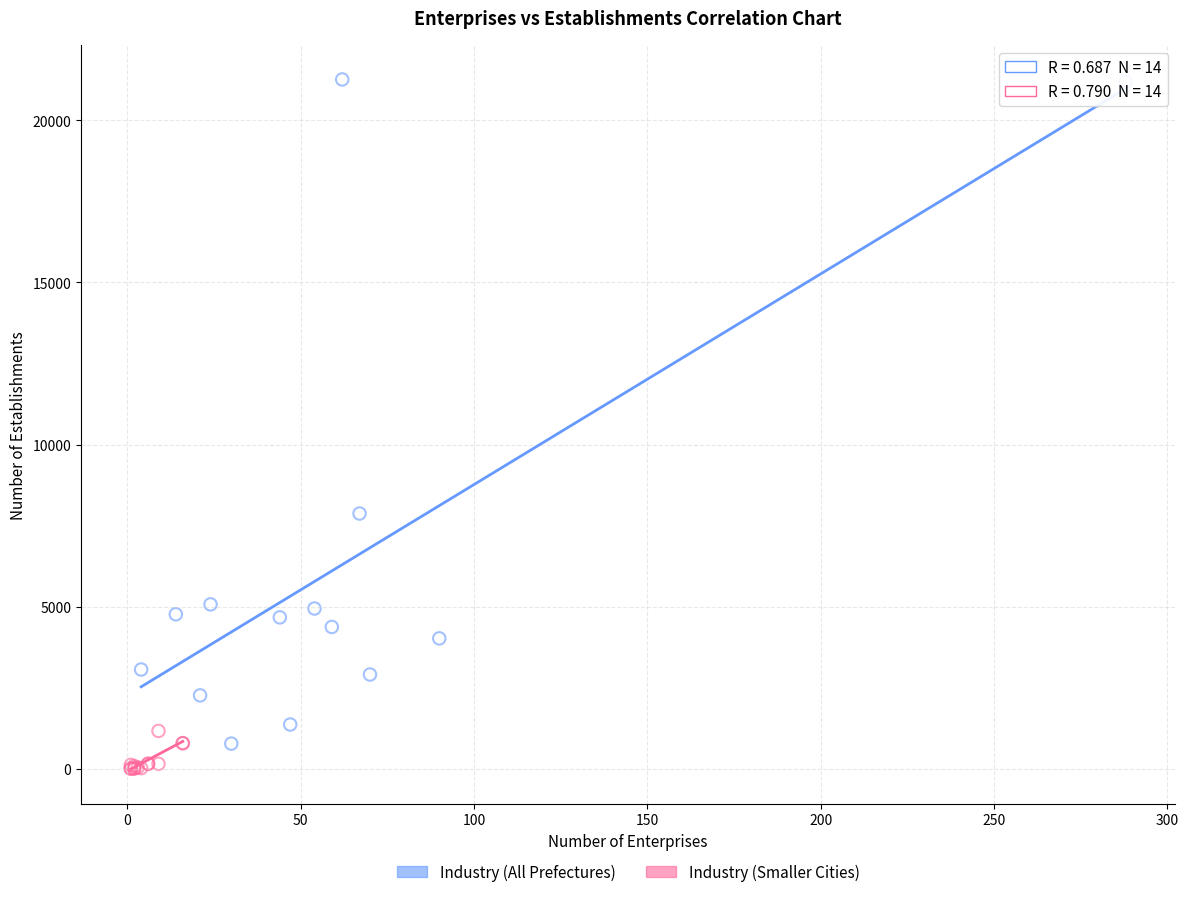

Which series has the widest spread of Y values?

Industry (All Prefectures)